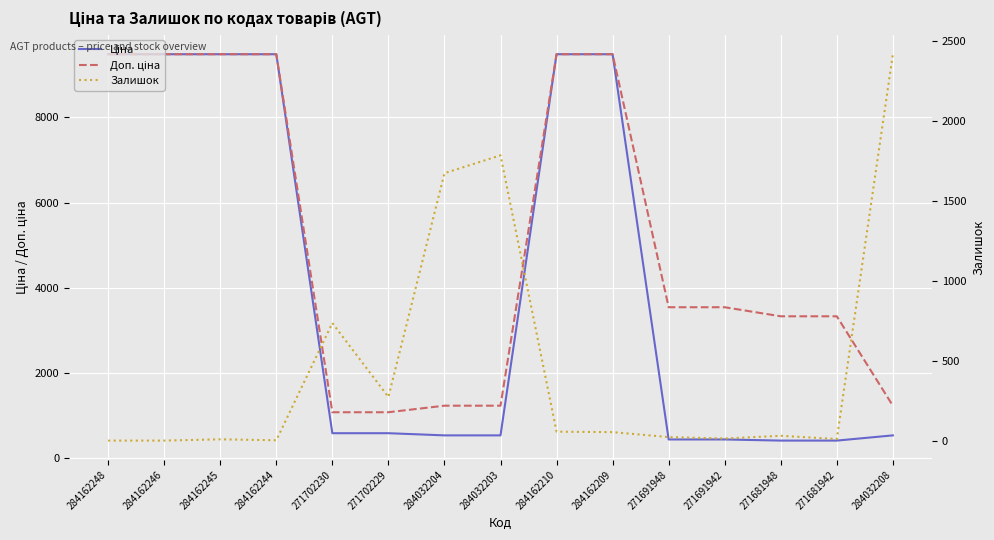

At which category is the sum across all series the highest?

284162210